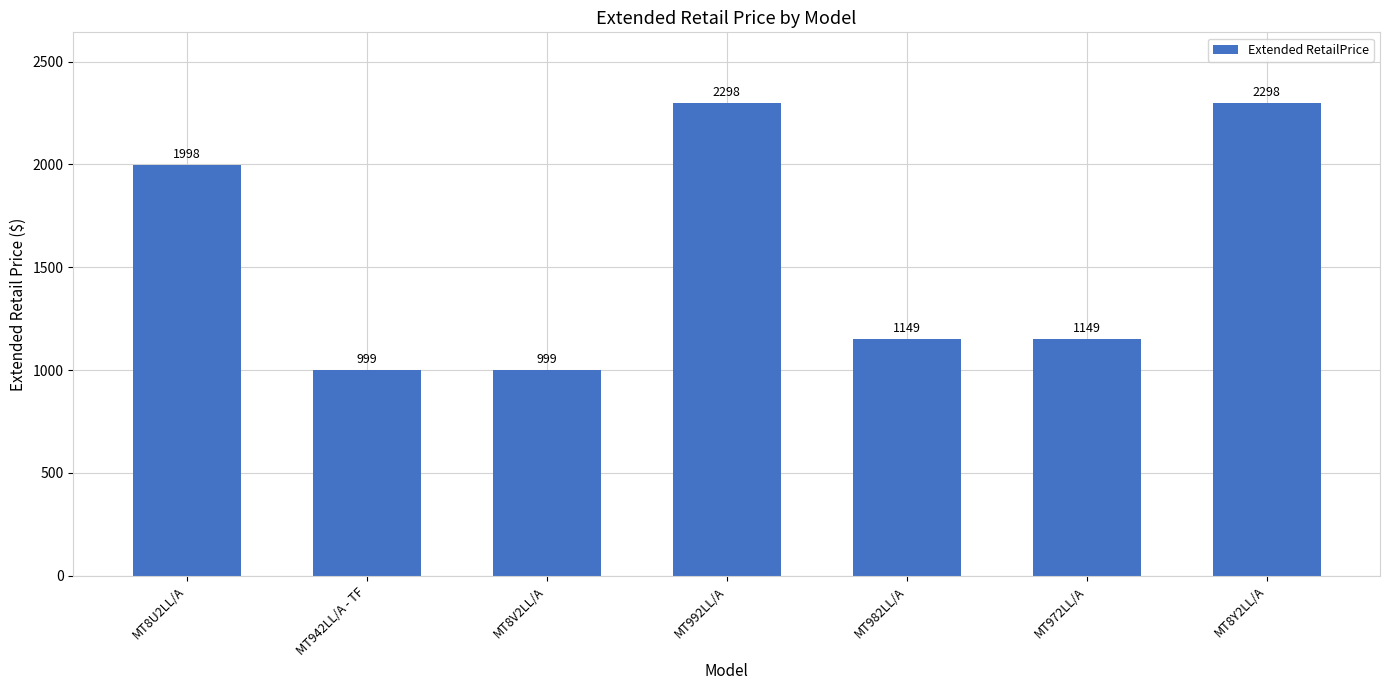

Where is the data nearest to the value 1648?

MT8U2LL/A